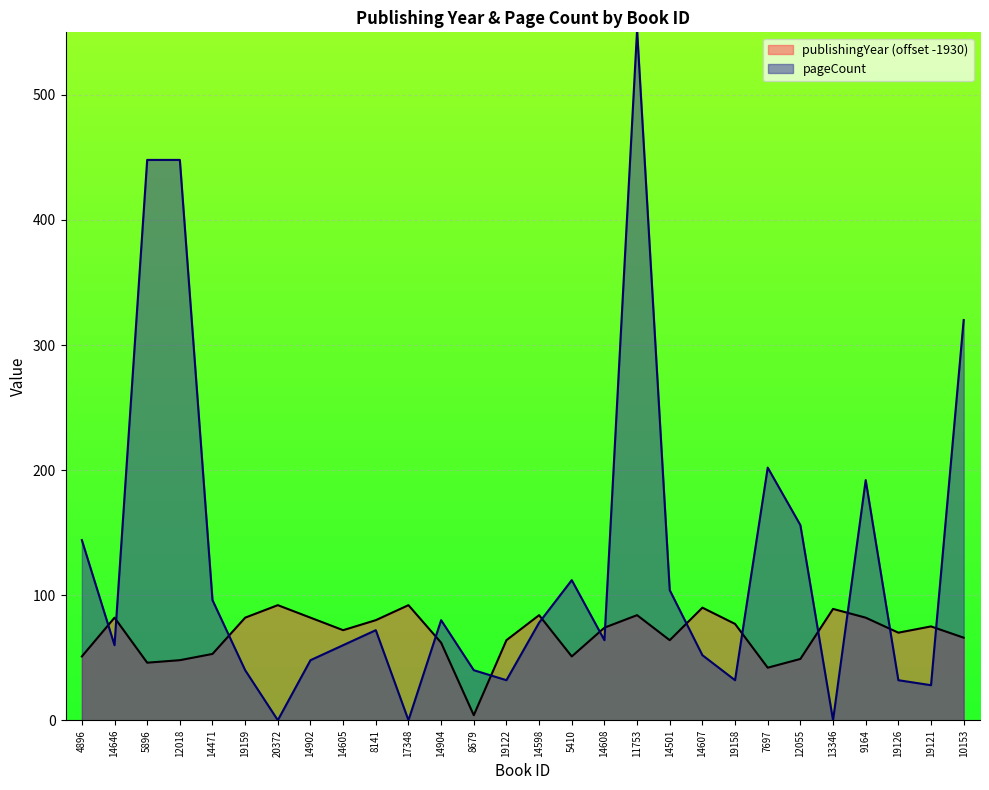

How many times do publishingYear and pageCount cross each other?

14